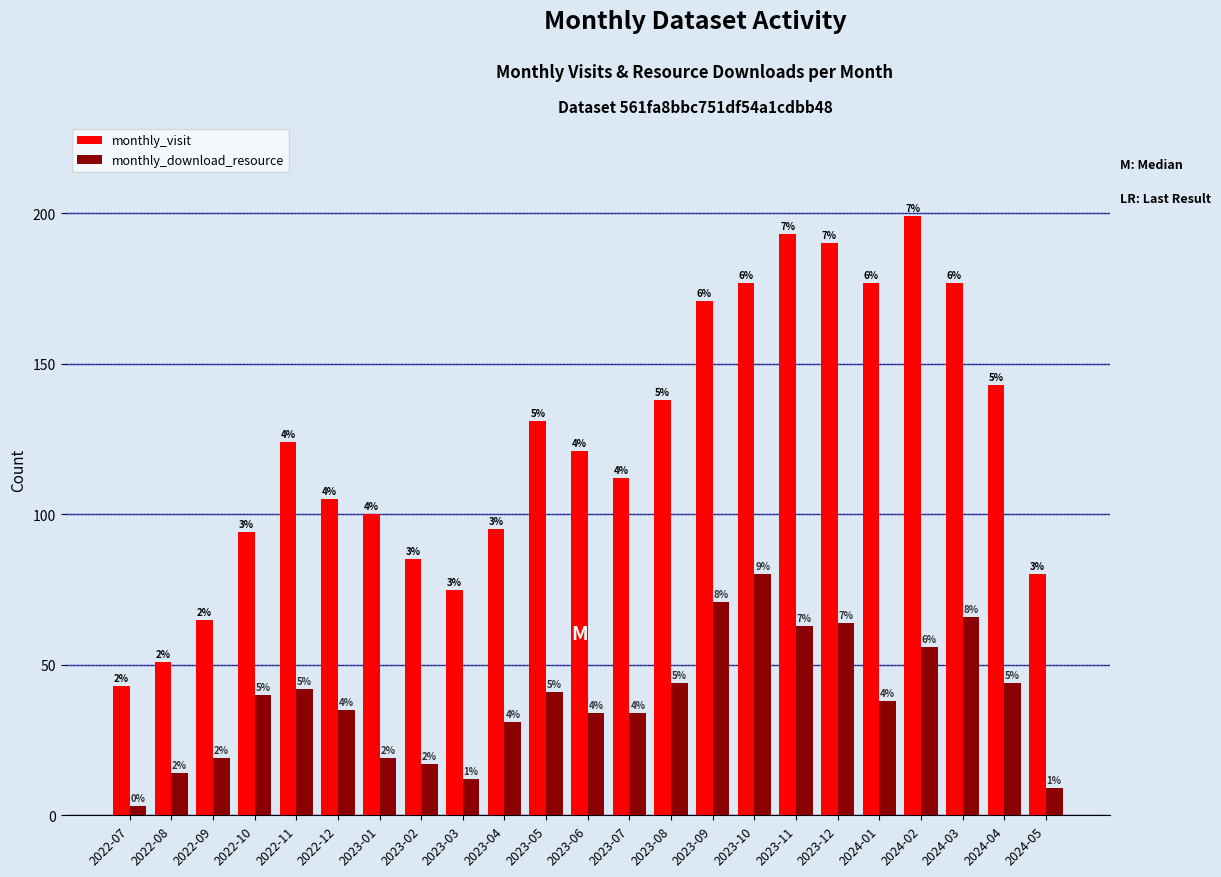

What are all the series names shown in the legend?

monthly_visit, monthly_download_resource